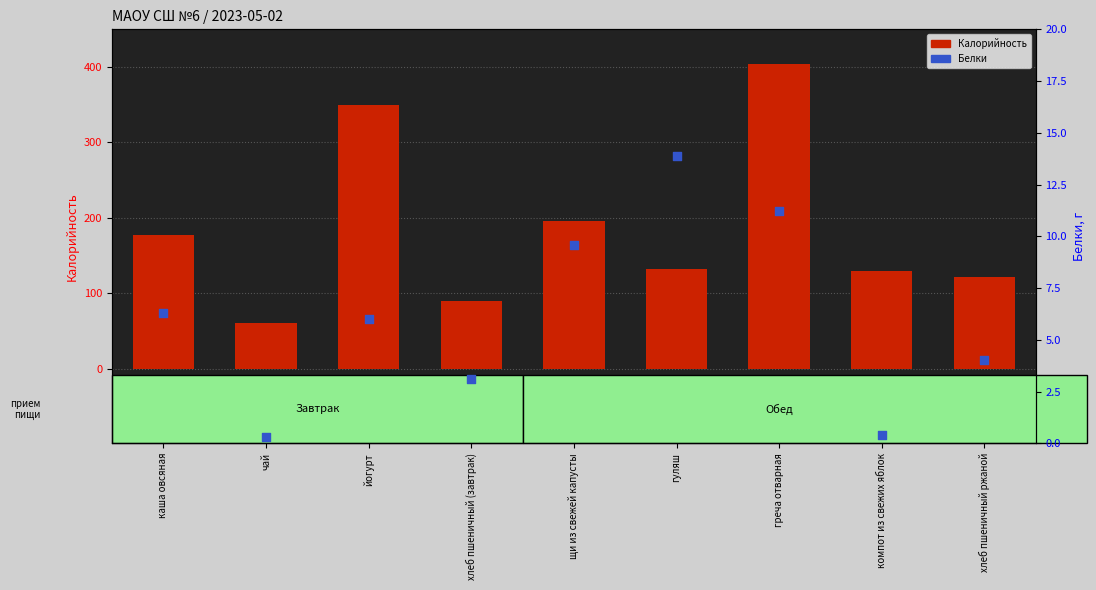

Which series has the largest Y range (max minus min)?

Калорийность